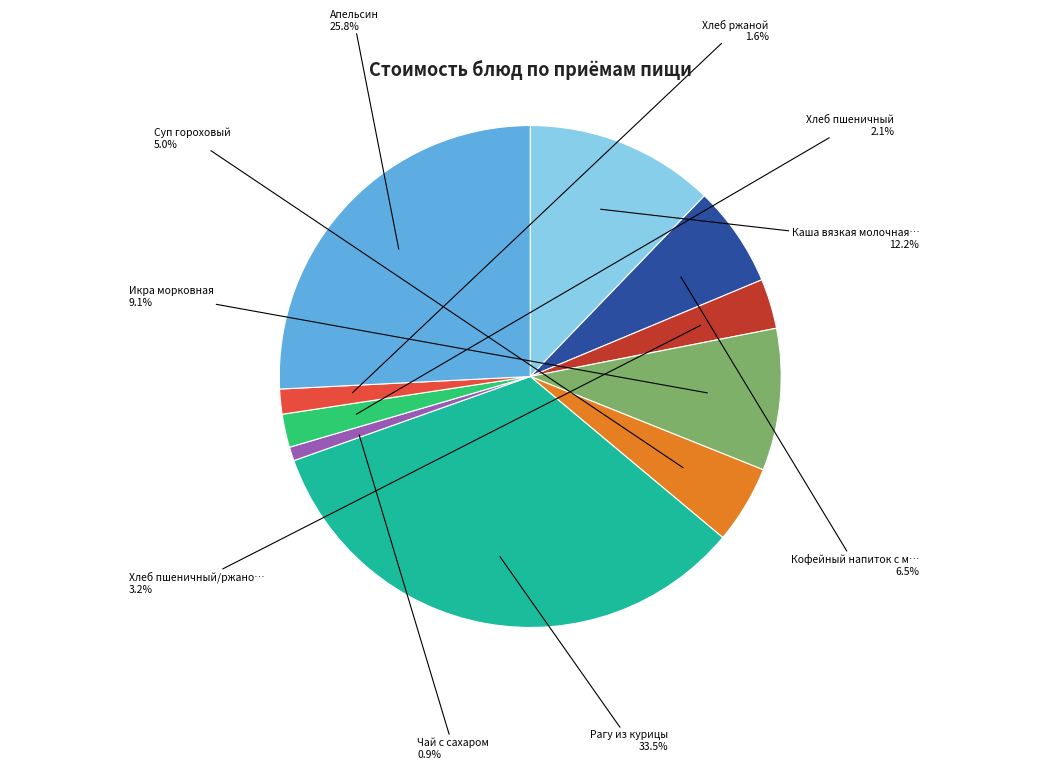

How many segments does this pie chart have?

10